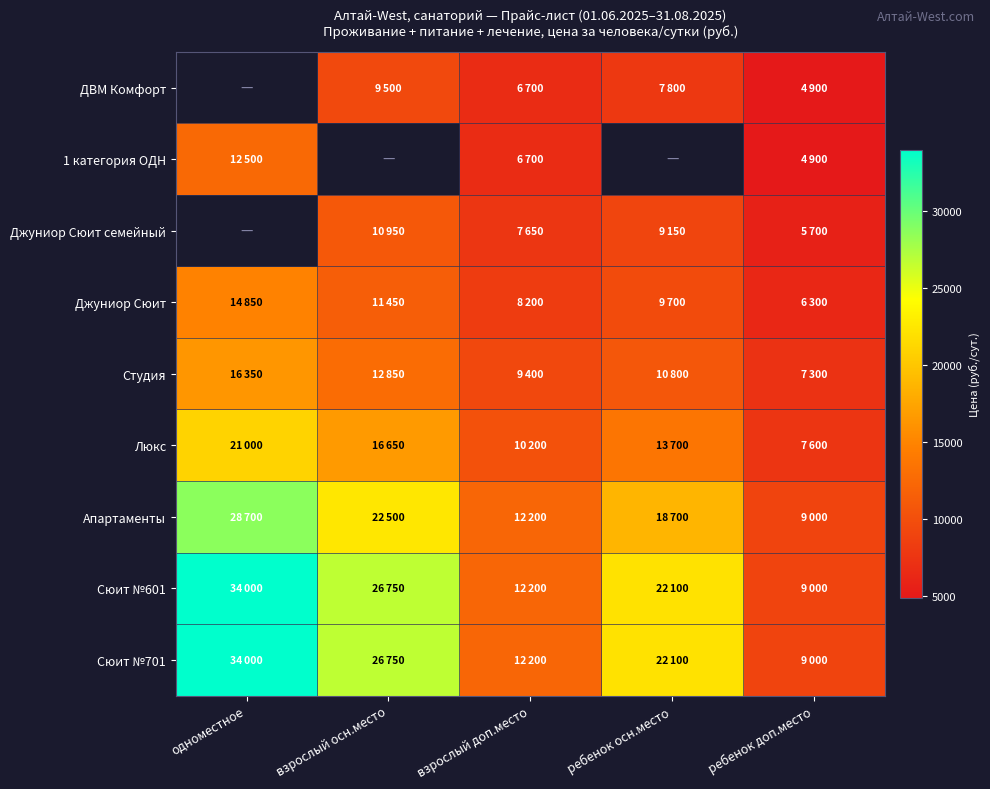

What is the spread (max minus min) of values at ребенок осн.место?

14300.0